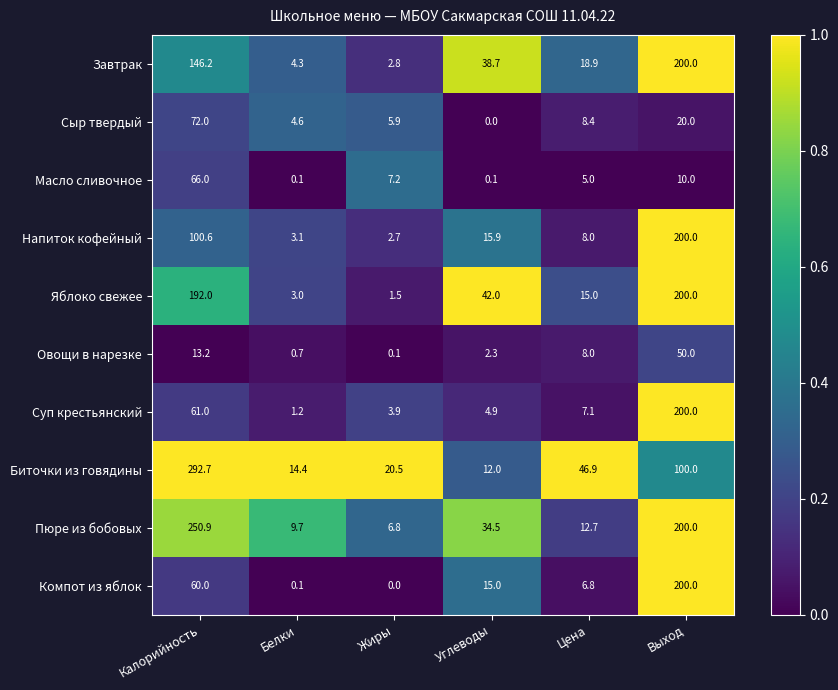

What is the spread (max minus min) of values at Калорийность?

279.5